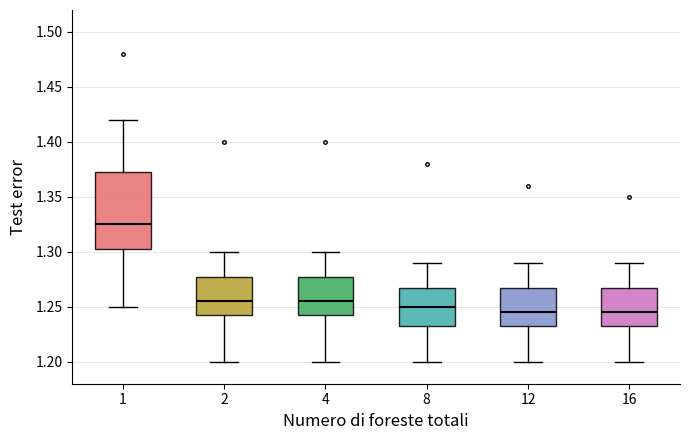

Reading left to right, read every box against the y-axis: the position of its median line, the range the box covers, and the ends of its whiskers. The values are not printed on the chart, so give them approximately, as read against the axis.

1: median 1.325, box 1.305 to 1.375, whiskers 1.250 to 1.420
2: median 1.255, box 1.245 to 1.280, whiskers 1.200 to 1.300
4: median 1.255, box 1.245 to 1.280, whiskers 1.200 to 1.300
8: median 1.250, box 1.235 to 1.270, whiskers 1.200 to 1.290
12: median 1.245, box 1.235 to 1.270, whiskers 1.200 to 1.290
16: median 1.245, box 1.235 to 1.270, whiskers 1.200 to 1.290